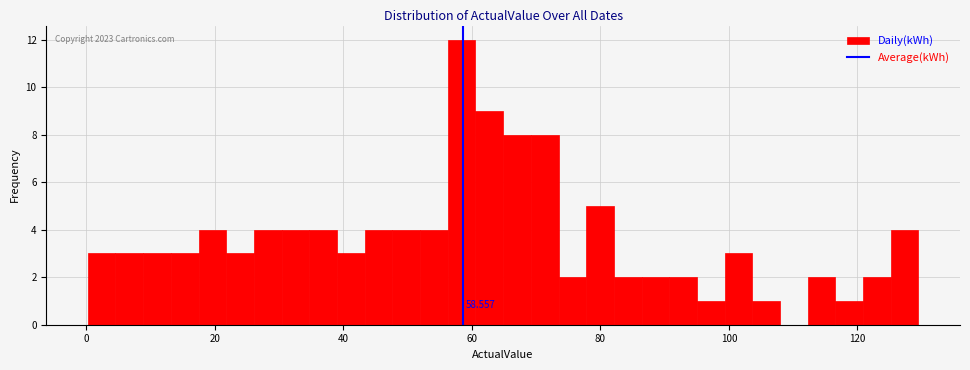

Around what value on the x-axis is the tallest bar? Give the approximate position of its centre, as read against the axis.

58